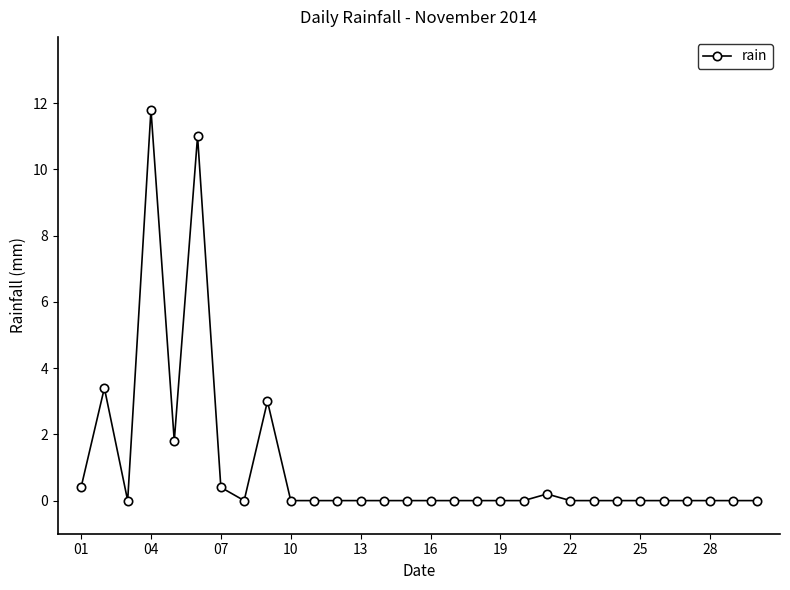

What is the maximum value shown in the chart?

11.8